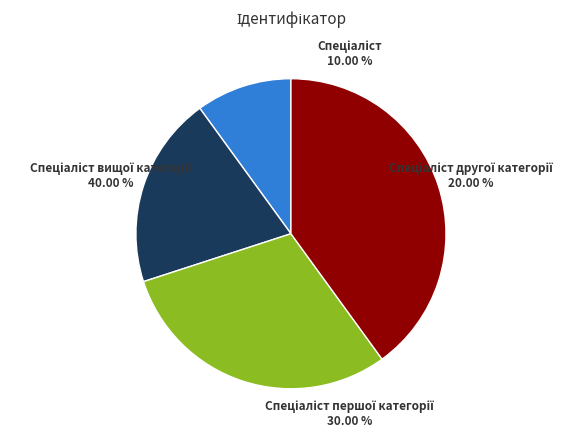

How many slices are in this pie chart?

4